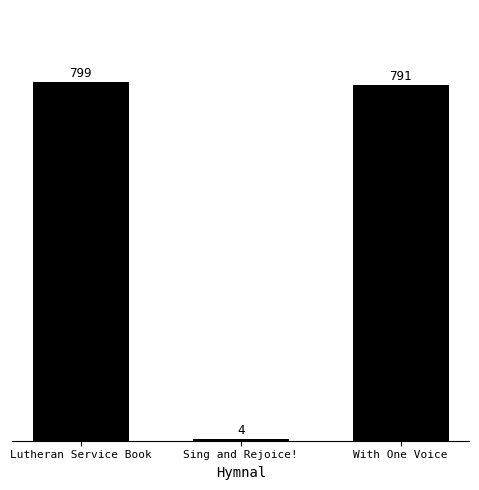

Is it true that the value at Lutheran Service Book is 799?

True